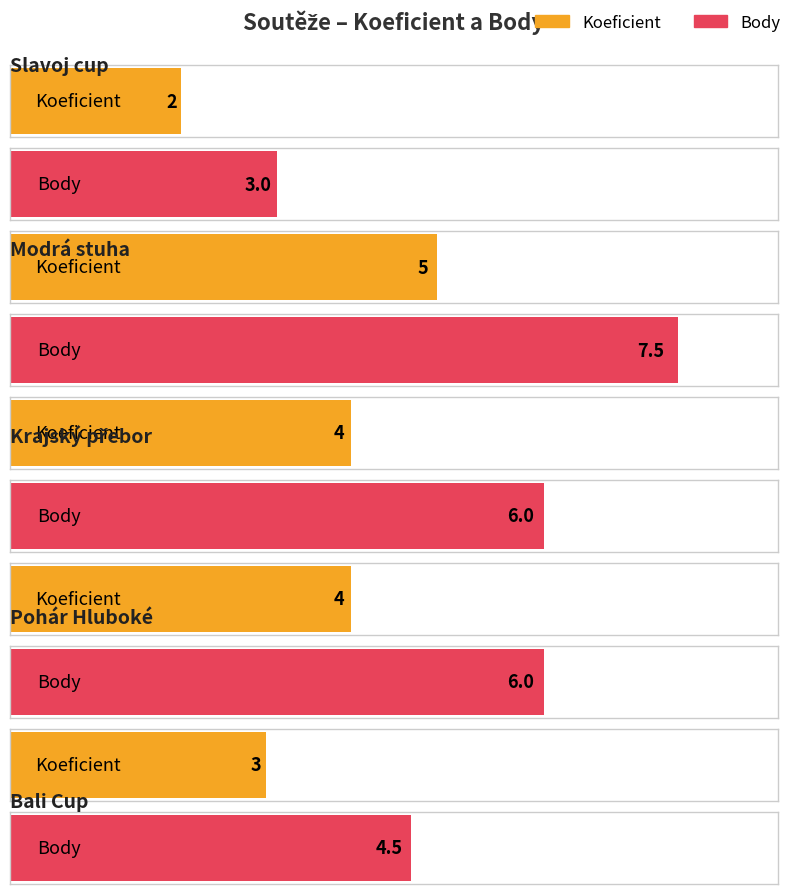

What is the smallest value displayed?

2.0